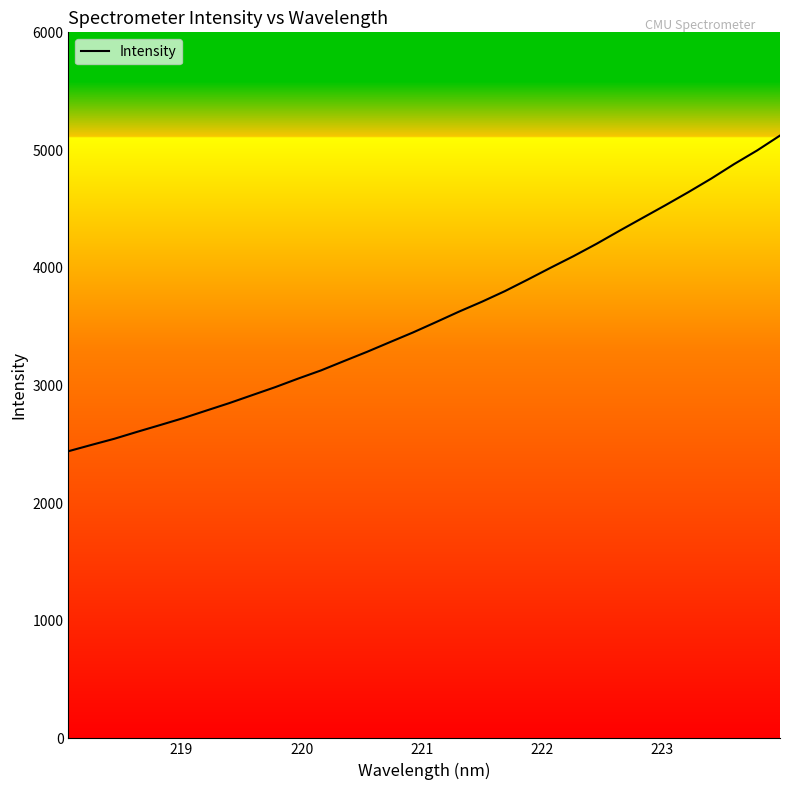

What is the smallest value displayed?

2440.2